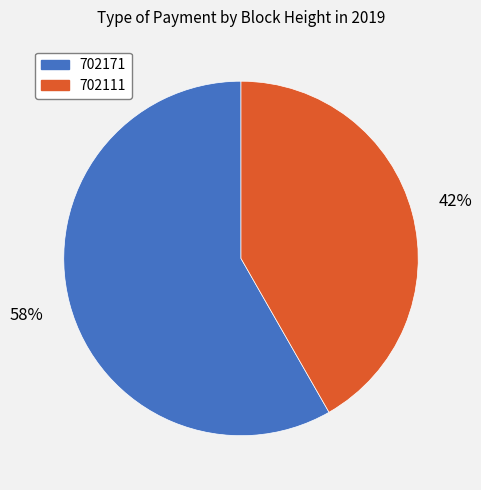

Count the number of slices in the pie.

2